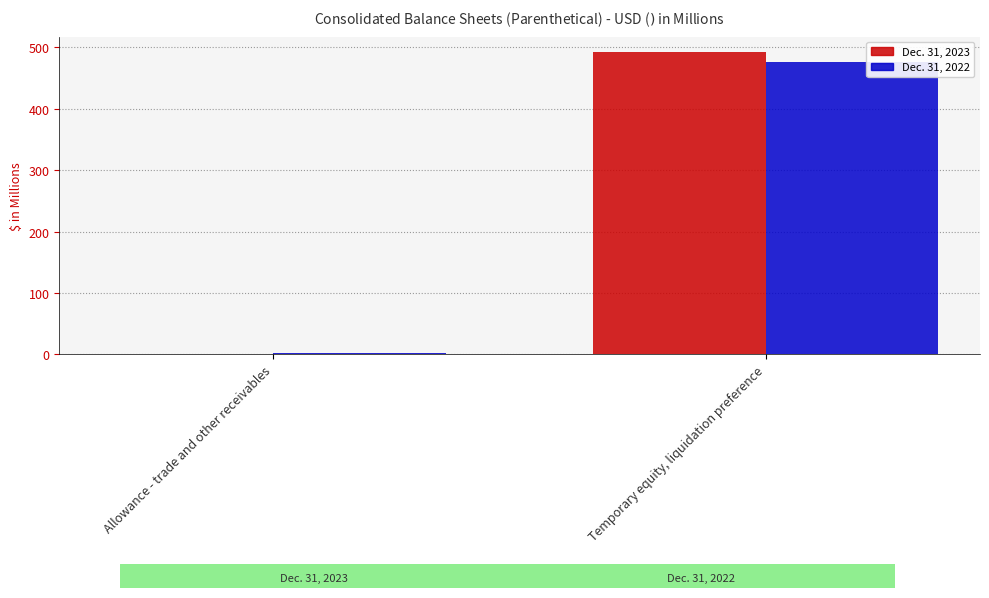

Reading right to left, what are all the values shown in this chart?

Dec. 31, 2023: Temporary equity, liquidation preference=492.6	Allowance - trade and other receivables=1.4
Dec. 31, 2022: Temporary equity, liquidation preference=475.9	Allowance - trade and other receivables=1.5